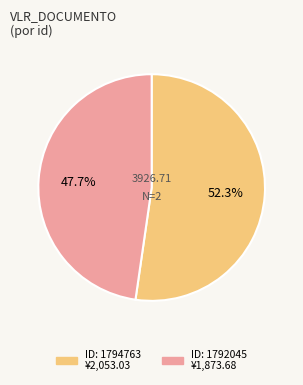

Is there a majority slice in this chart?

Yes